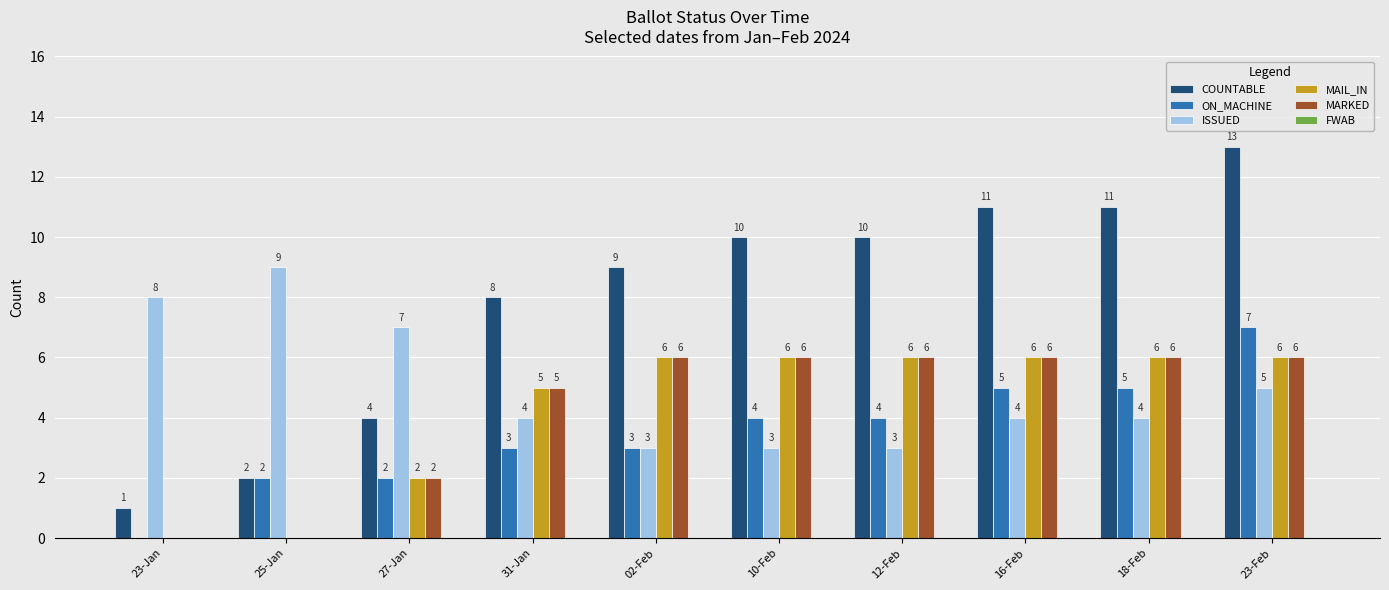

Between 27-Jan and 10-Feb, which series saw the biggest shift?

COUNTABLE